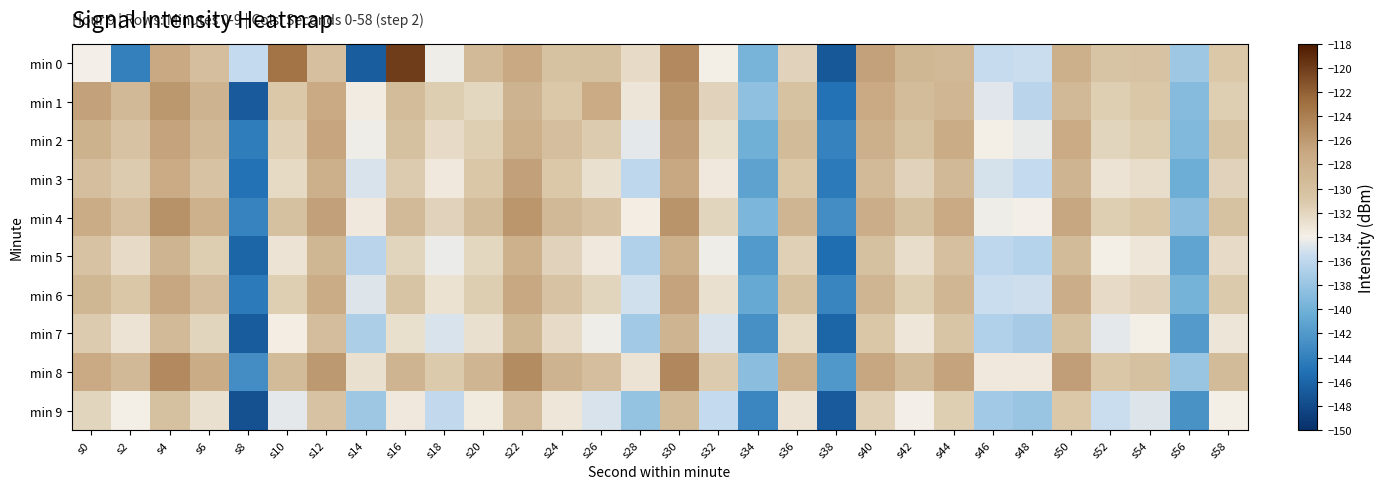

Between s0 and s40, which series saw the biggest shift?

min 0